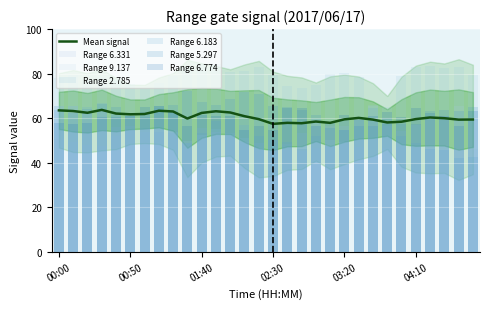

Which category has the lowest value in the 6.331 series?

02:40